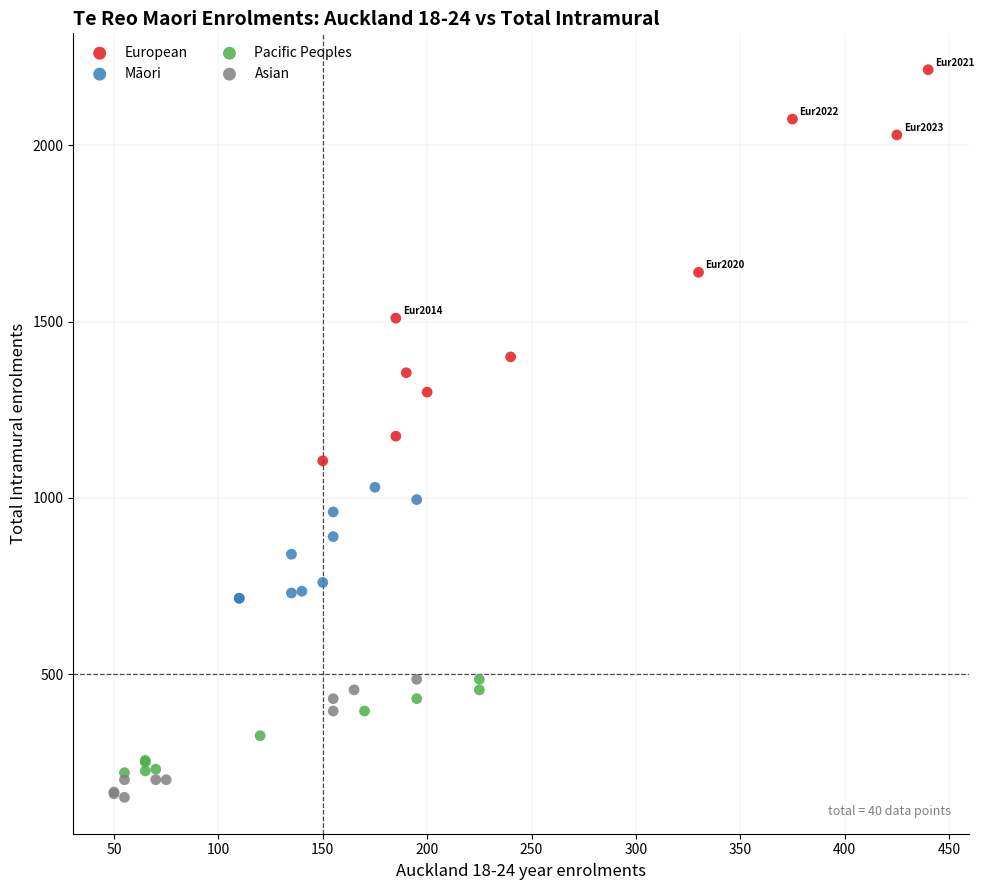

Which series contains the highest Y value?

European